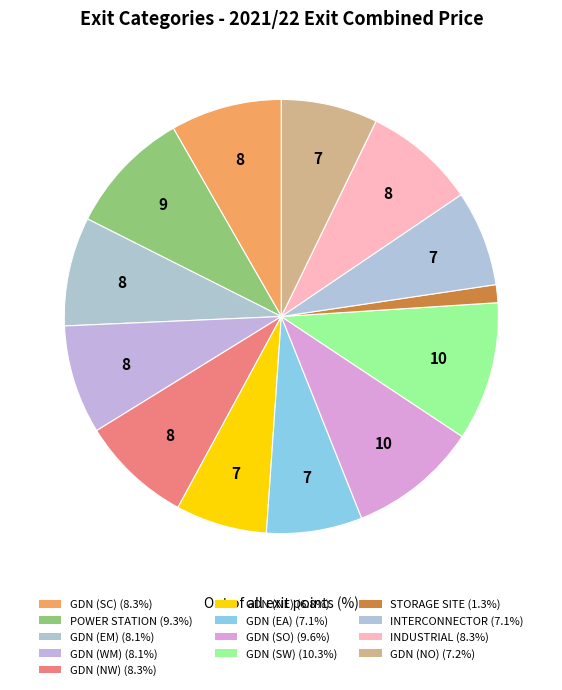

Does STORAGE SITE represent more than half of the total?

No